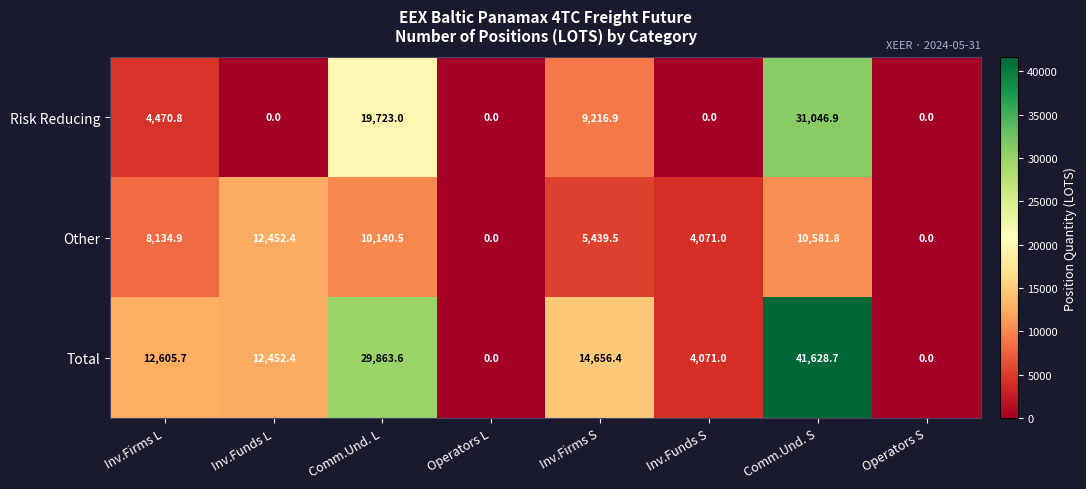

How many values in the Other series are below 8134?

4